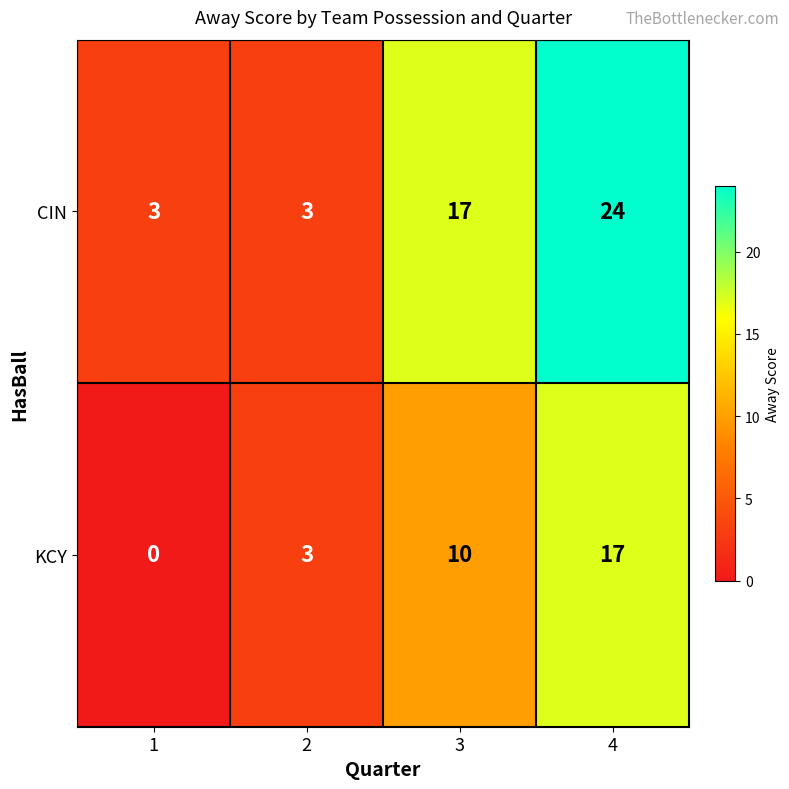

Reading left to right, extract all data points from this chart.

CIN: 1=3	2=3	3=17	4=24
KCY: 1=0	2=3	3=10	4=17